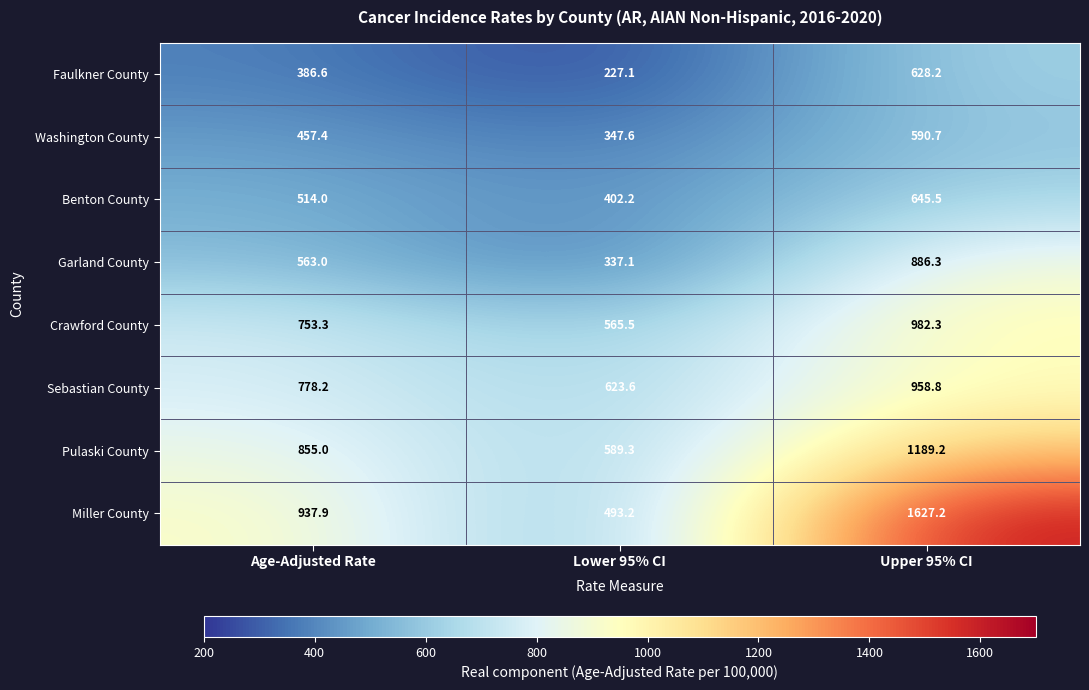

Which series has the largest range (max minus min)?

Miller County